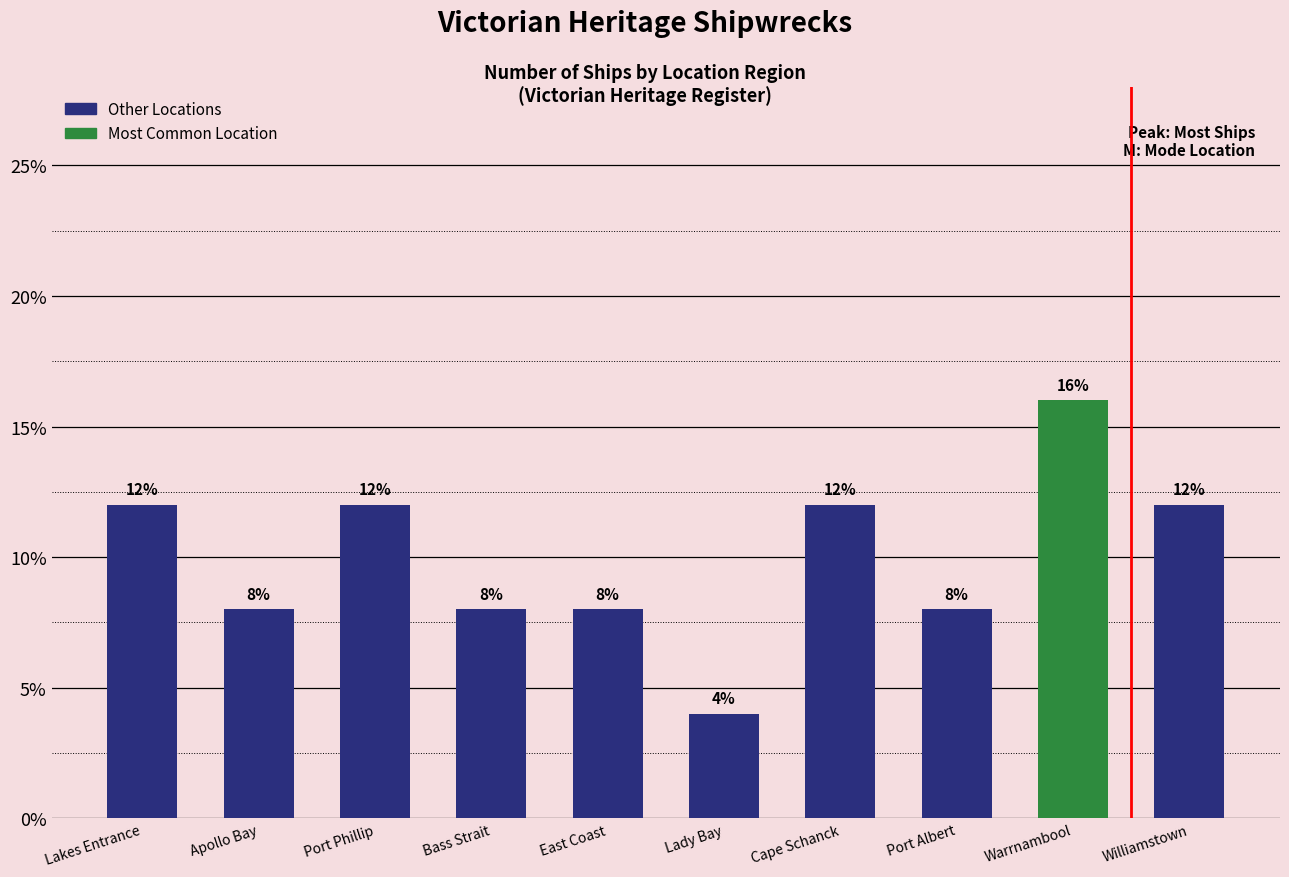

Approximately how many times larger is the value at Bass Strait compared to Lakes Entrance?

0.7